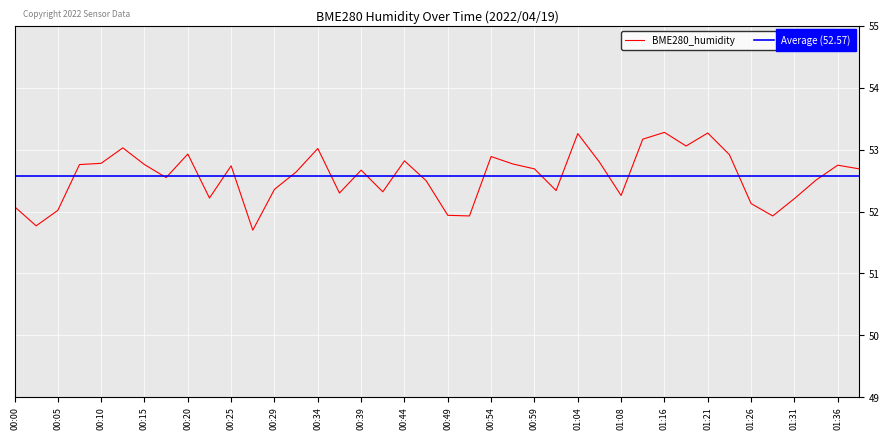

What is the value of the 18th point from the left?

52.3